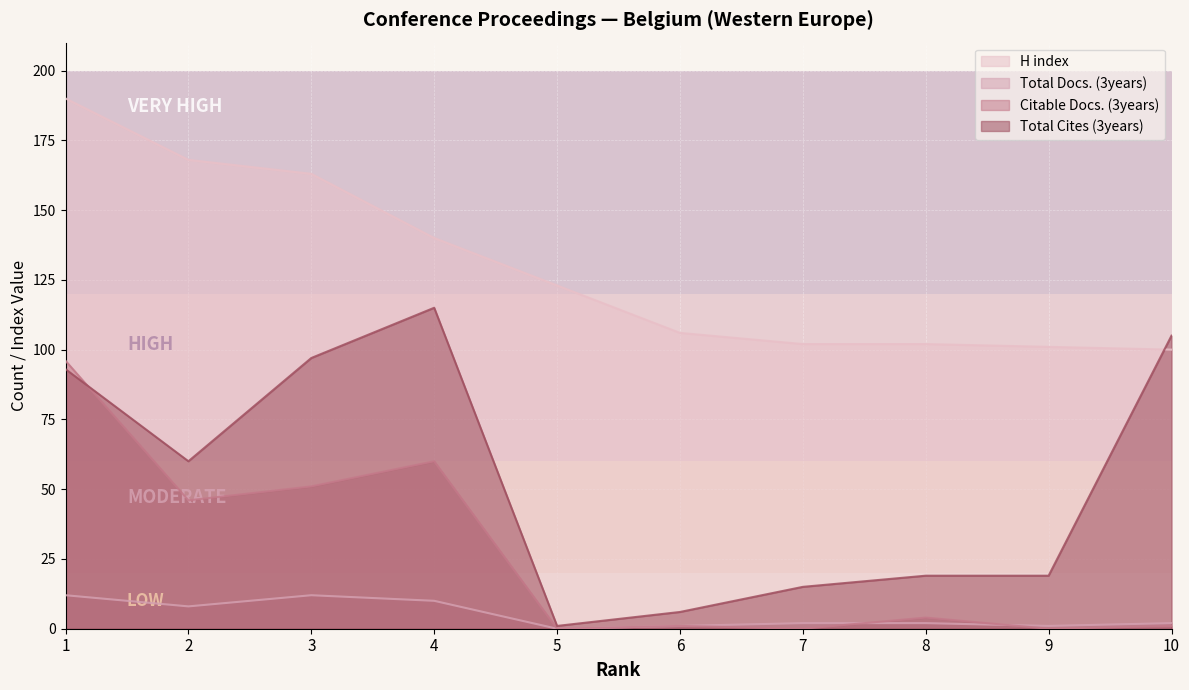

Count the number of data series in this chart.

4